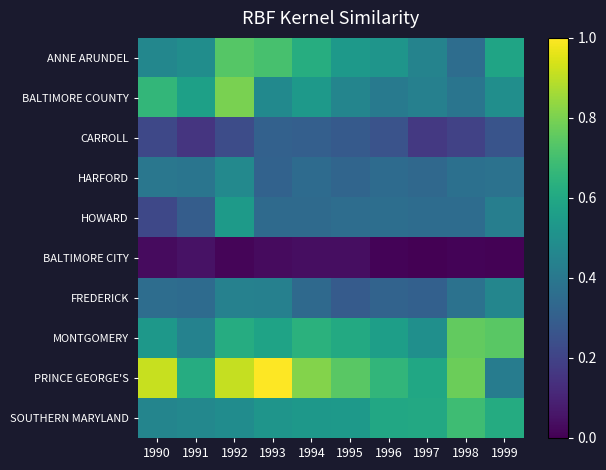

What is the spread (max minus min) of values at 1996?

0.6